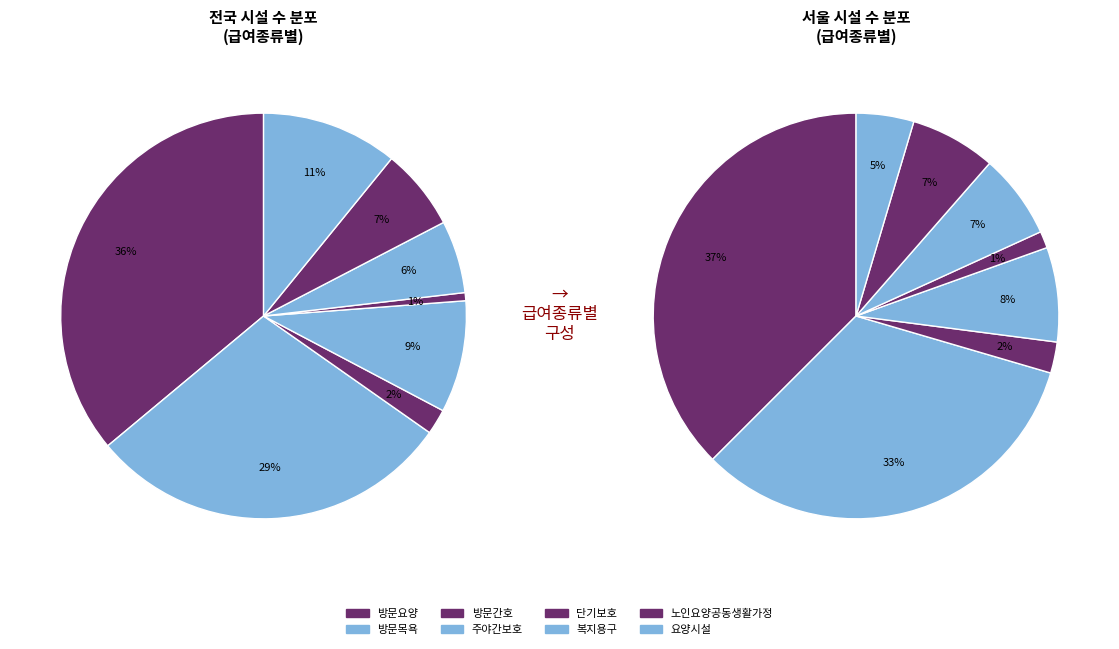

To the nearest percent, what is the difference between the largest and smallest slice percentages?

35%